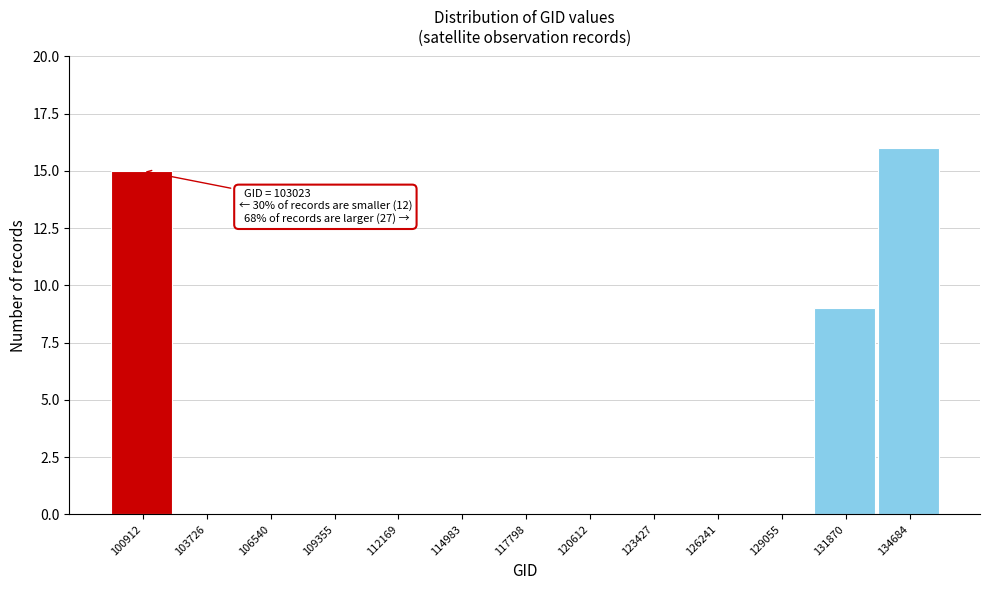

Reading left to right, what are all the values shown in this chart?

100912=15	103726=0	106540=0	109355=0	112169=0	114983=0	117798=0	120612=0	123427=0	126241=0	129055=0	131870=9	134684=16